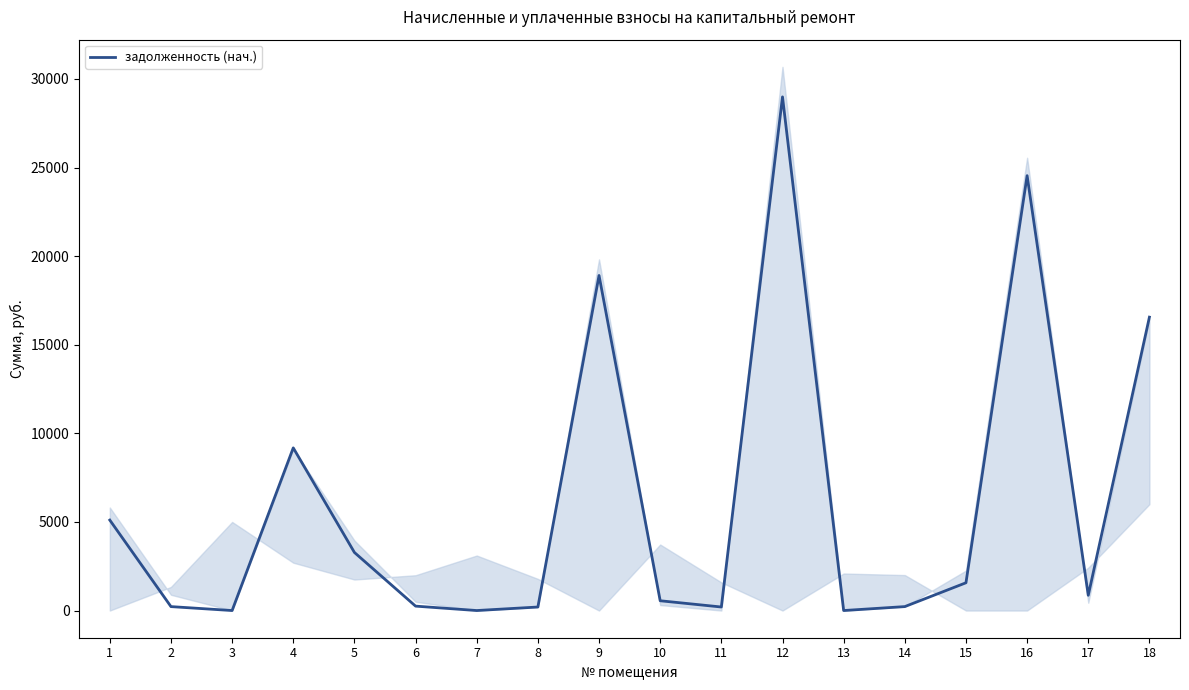

Which category has the highest value across all series?

12